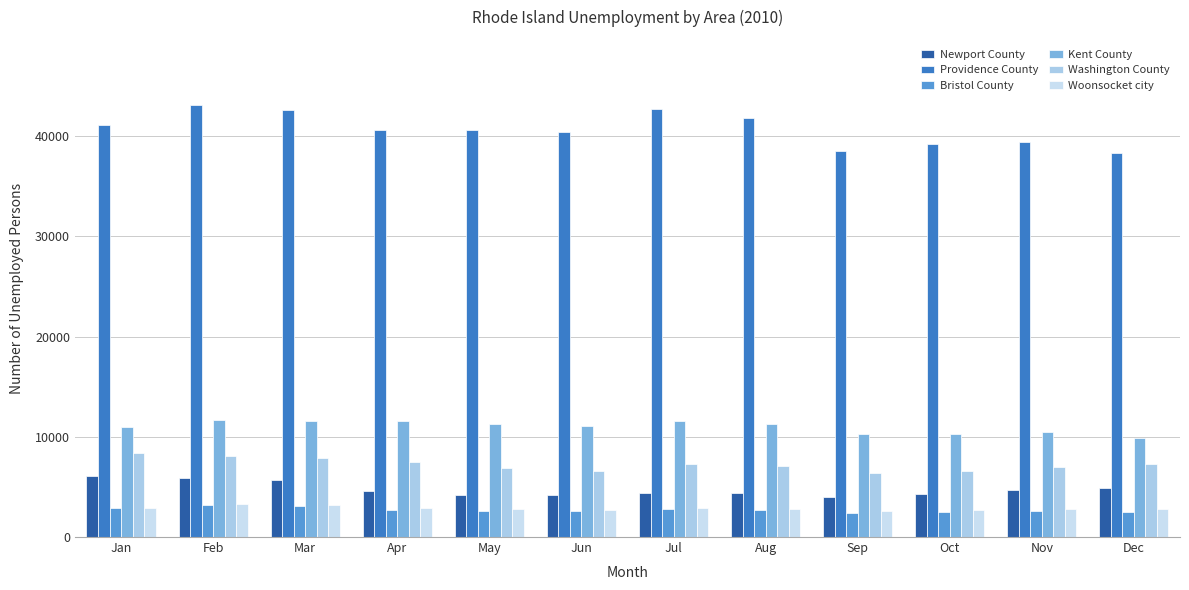

What is the sum of the Woonsocket city values at Jul and Apr?

5733